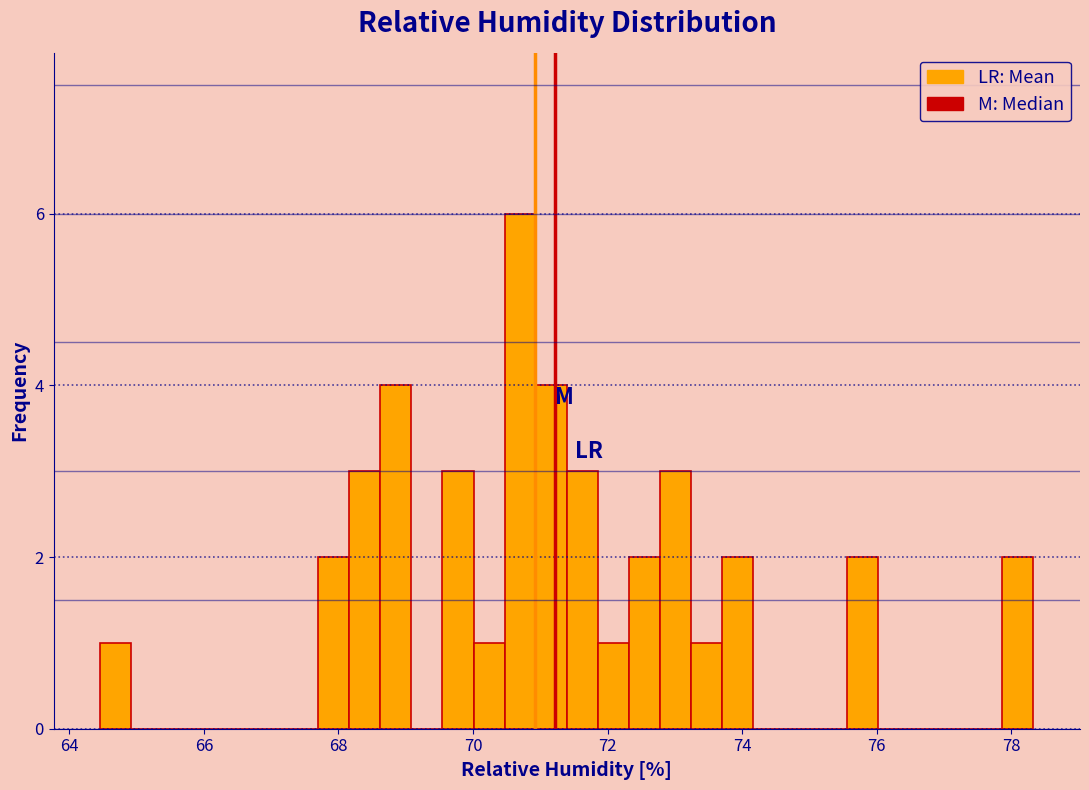

Read against the x-axis, roughly where is the centre of the tallest bar?

70.8